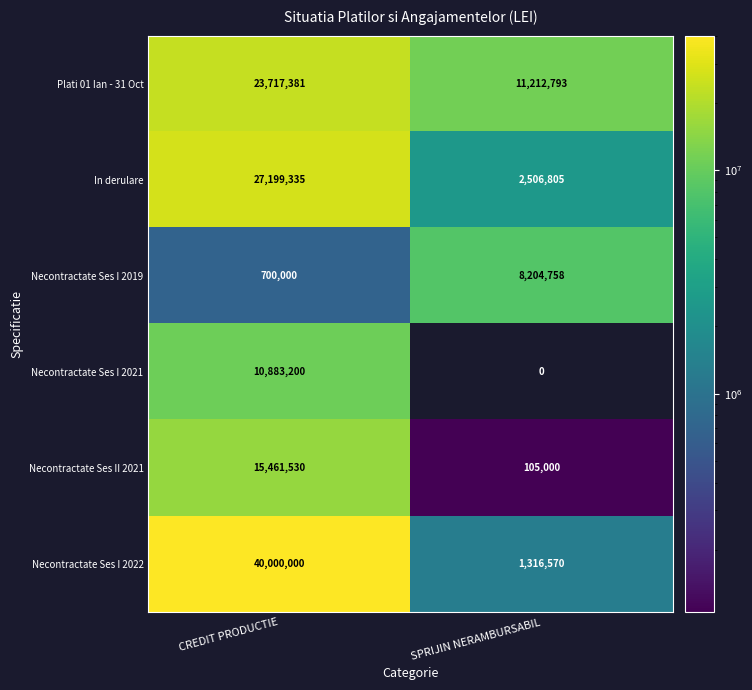

What is the difference between the highest and lowest values at CREDIT PRODUCTIE?

39300000